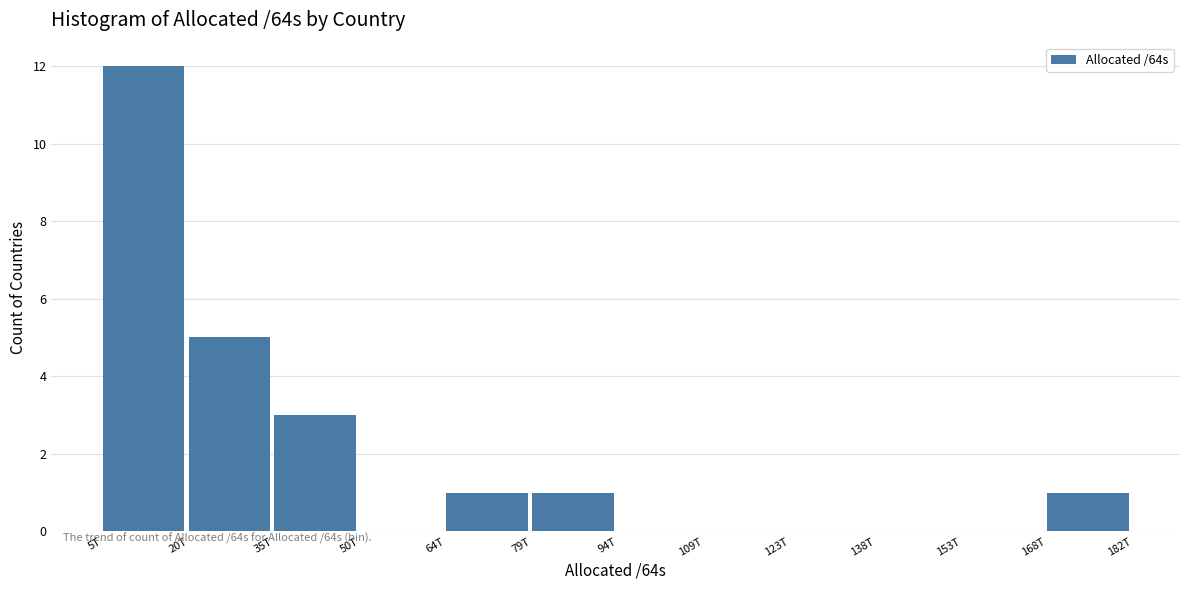

Reading left to right, transcribe all the data shown in this chart.

5T=12	20T=5	35T=3	50T=0	64T=1	79T=1	94T=0	109T=0	123T=0	138T=0	153T=0	168T=1